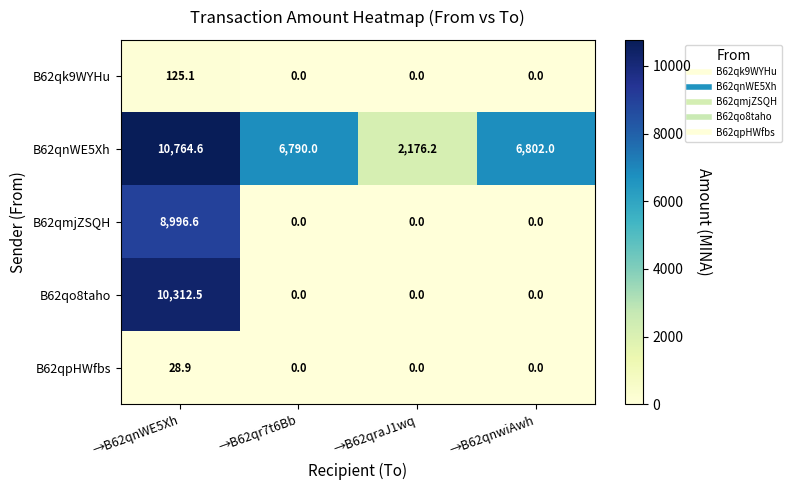

Between →B62qr7t6Bb and →B62qnwiAwh, which series saw the biggest shift?

B62qnWE5Xh